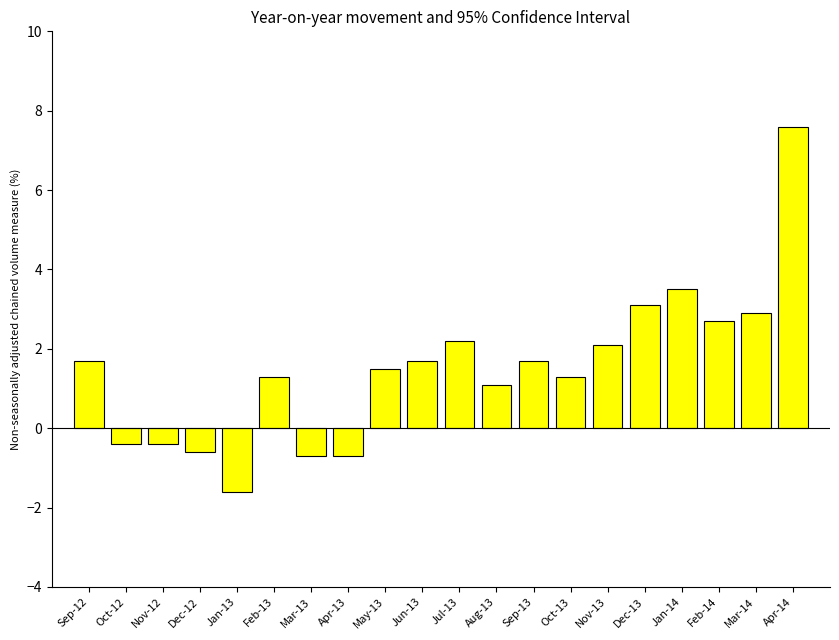

True or false: the data shows 4.5 at Feb-14.

False